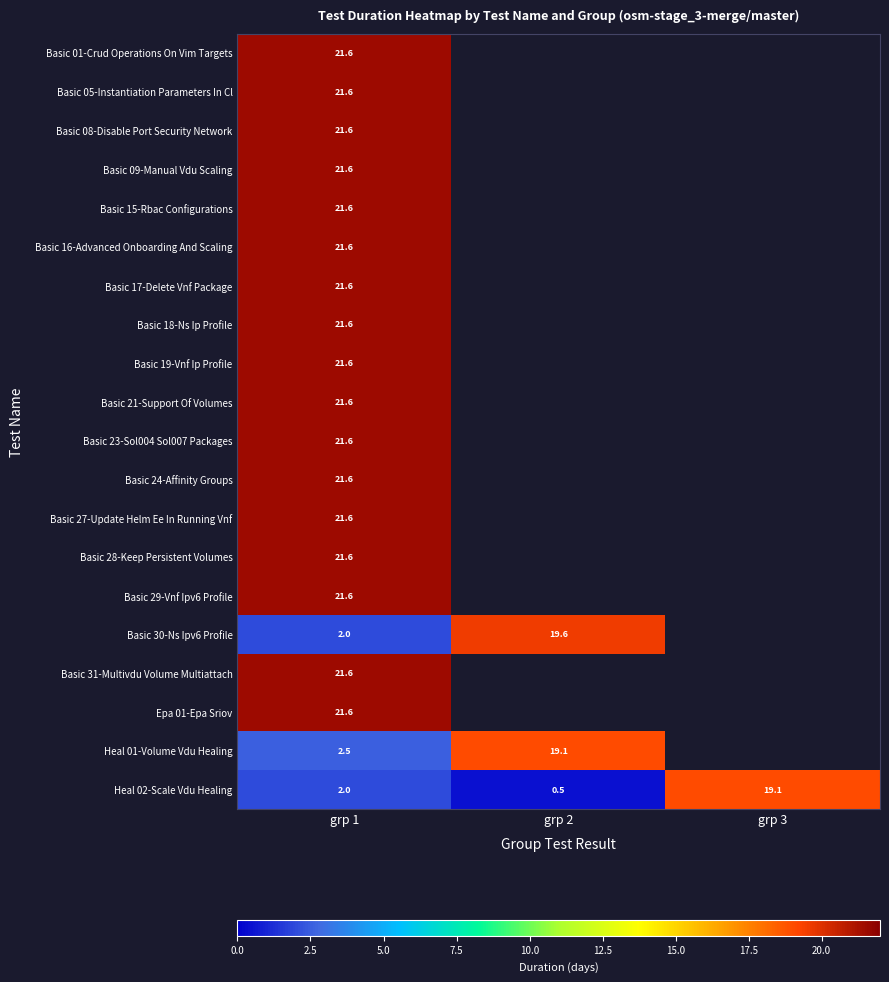

The Epa 01-Epa Sriov series shows 29.1 at grp 1. True or false?

False